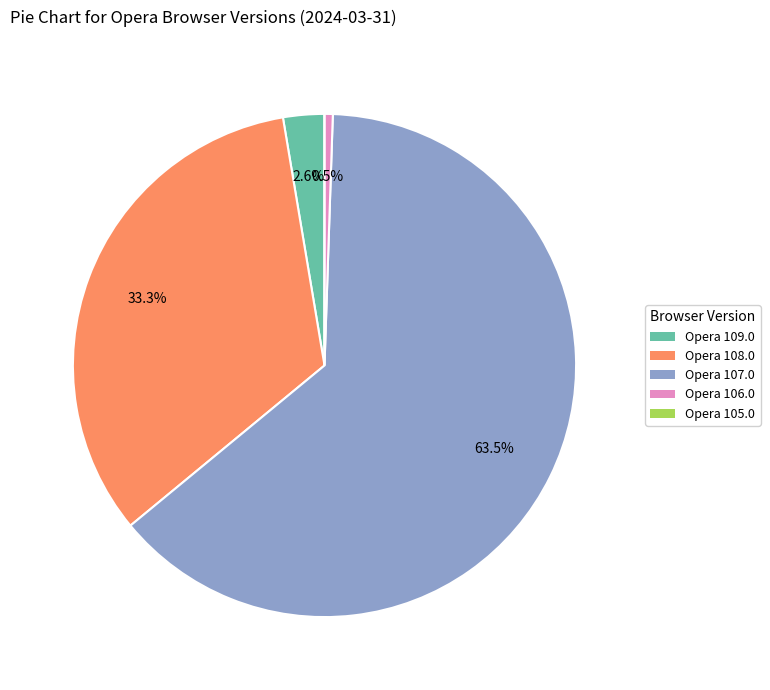

Does Opera 107.0 represent more than half of the total?

Yes